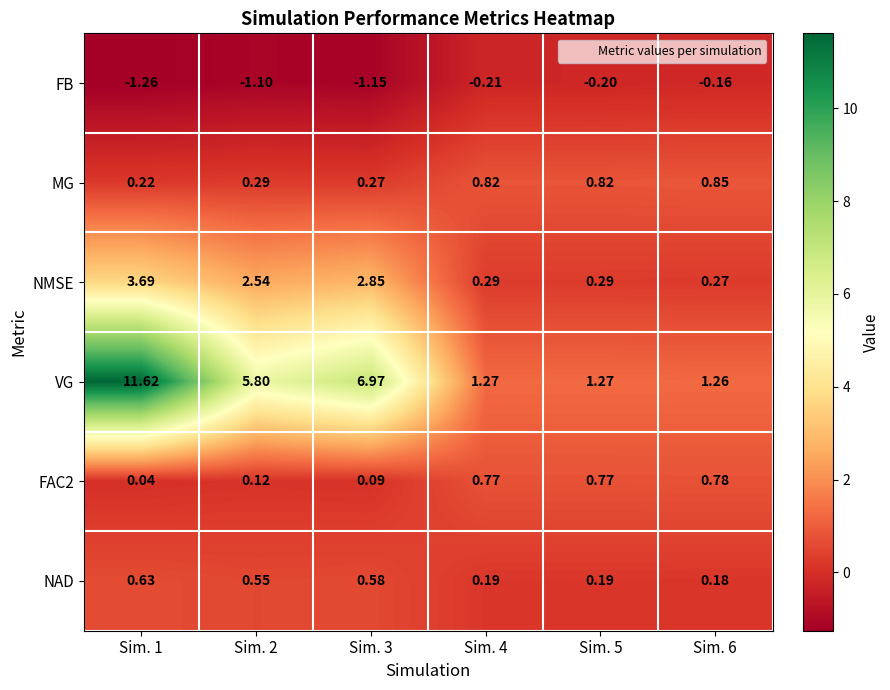

Which series changed the most between Sim. 1 and Sim. 6?

VG